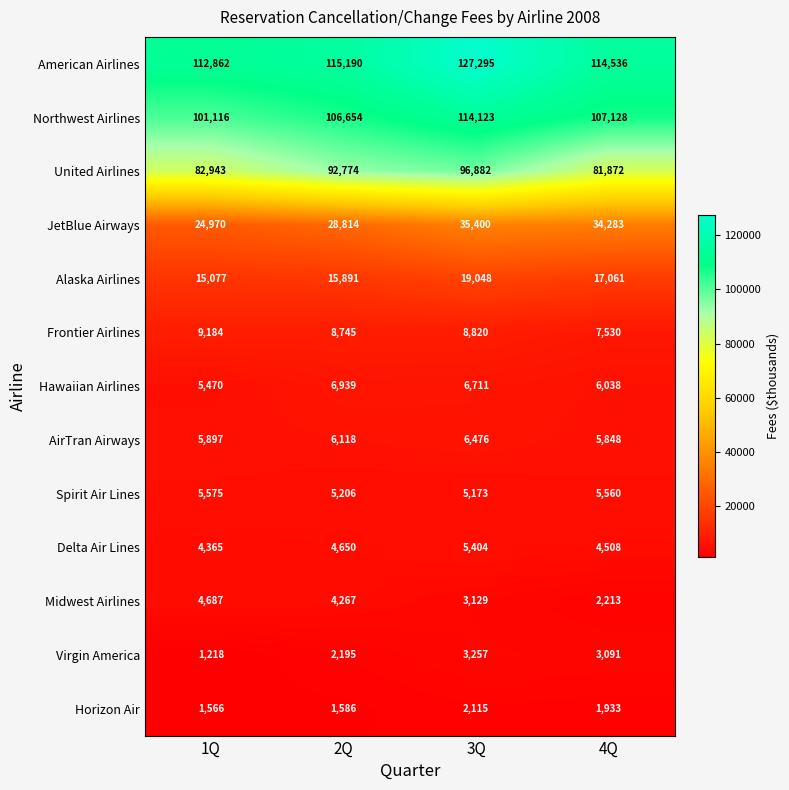

What is the smallest value displayed?

1218